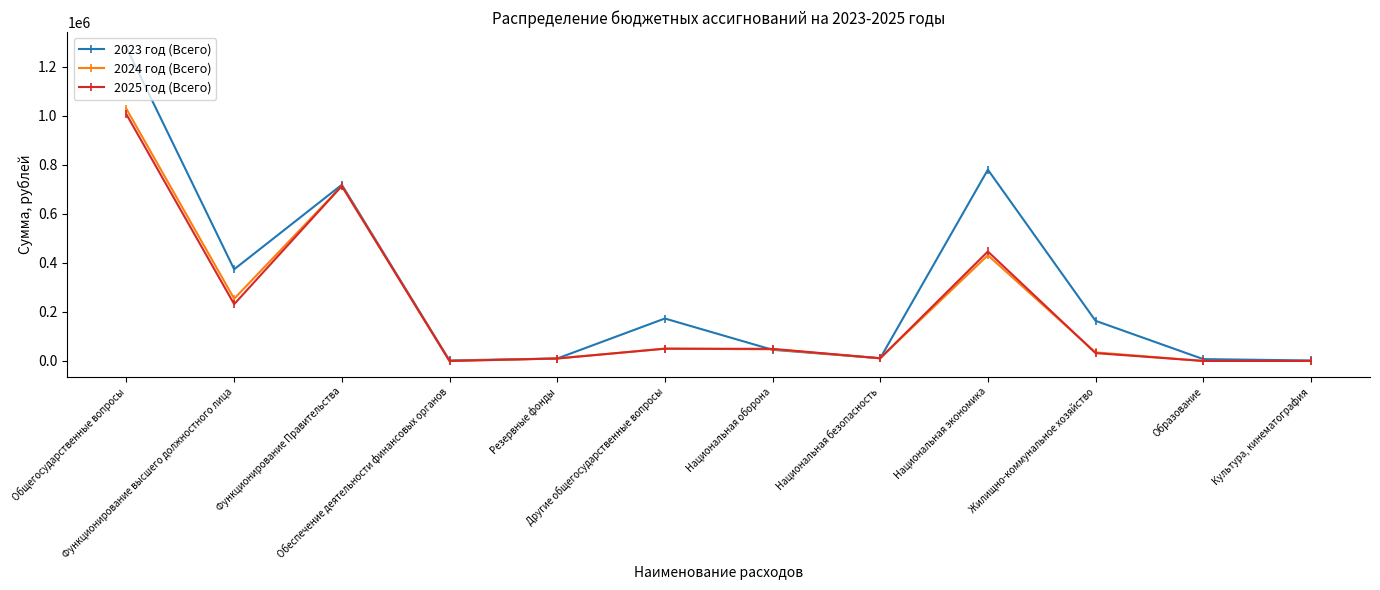

Which series has the widest spread of values?

2023 год (Всего)